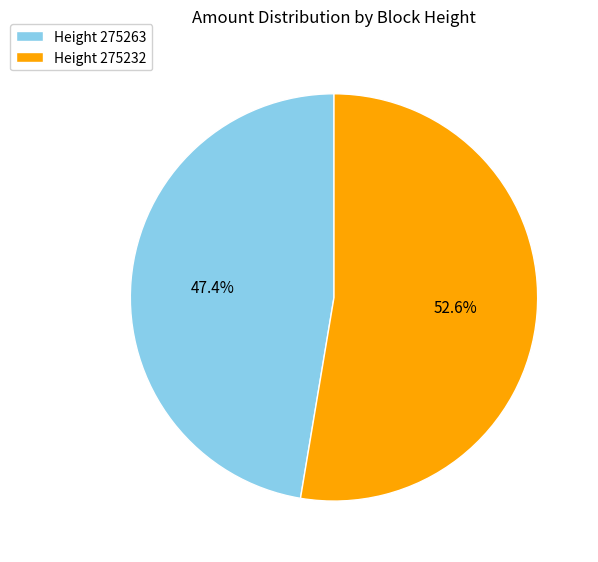

Which slice represents more than half of the pie?

Height 275232